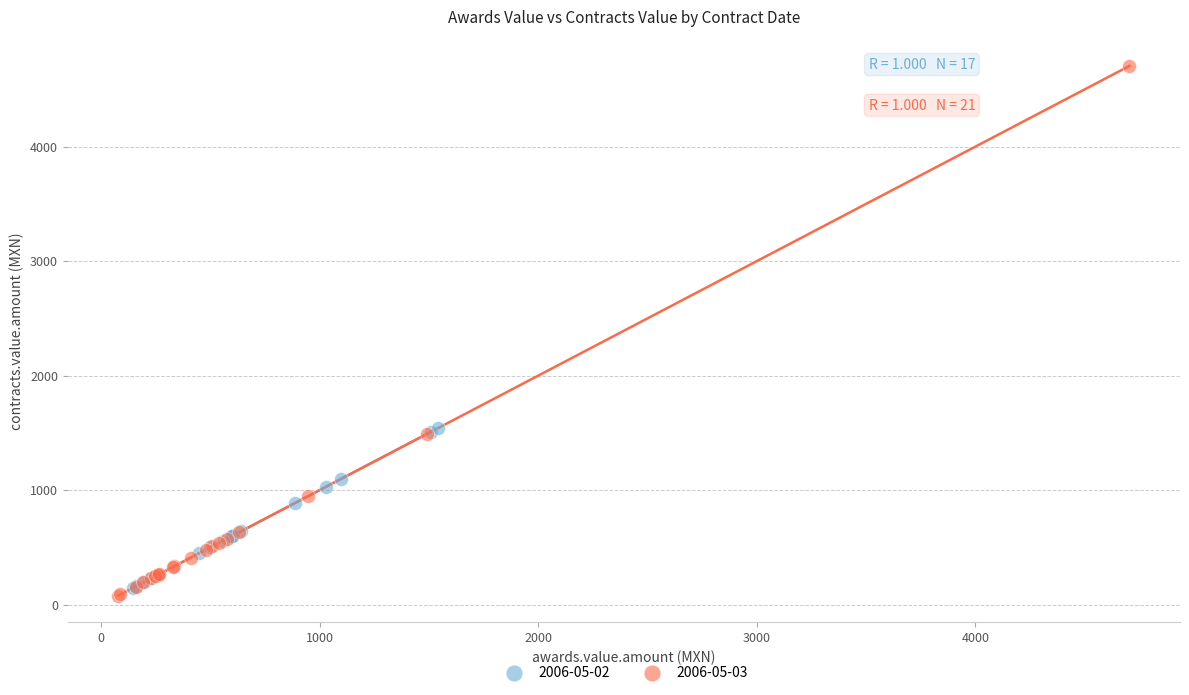

Which series contains the highest Y value?

2006-05-03